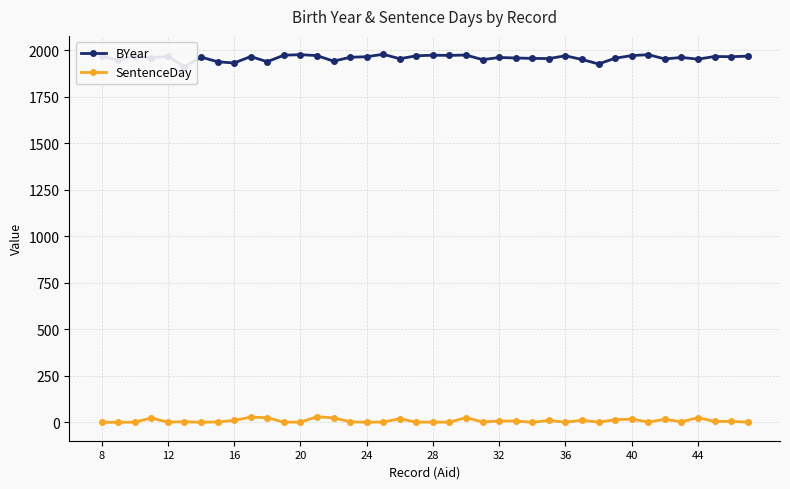

In BYear, how many points are lower than both neighbors (excluding endpoints)?

14